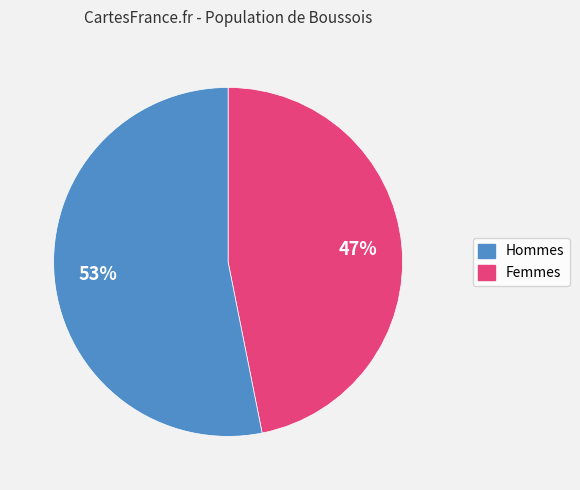

Approximately how many times larger is the value at Hommes compared to Femmes?

0.9